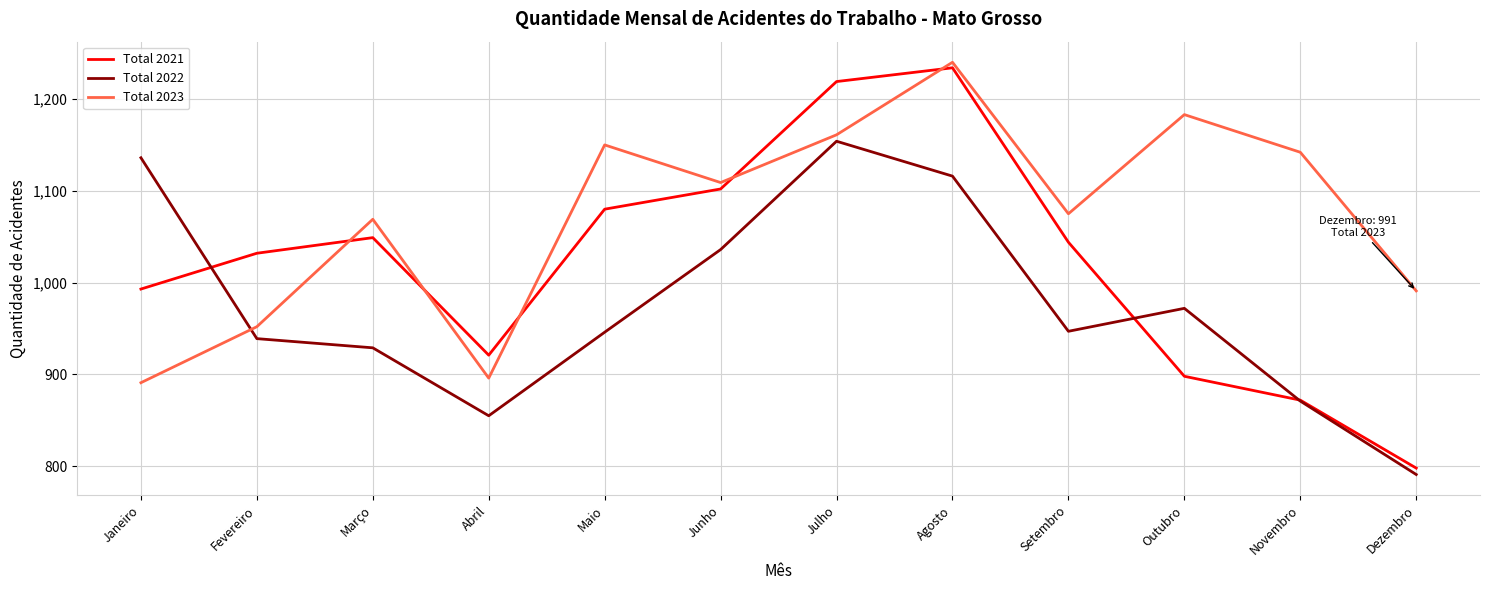

How many interior local valleys does the Total 2023 series have?

3